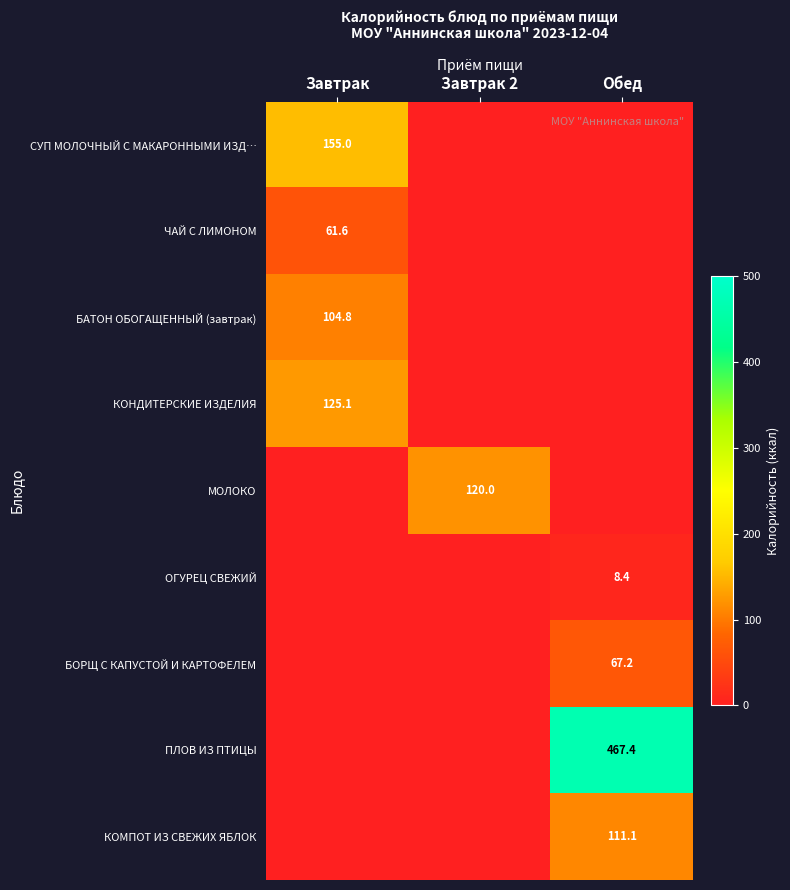

The КОМПОТ ИЗ СВЕЖИХ ЯБЛОК series shows 163.5 at Обед. True or false?

False